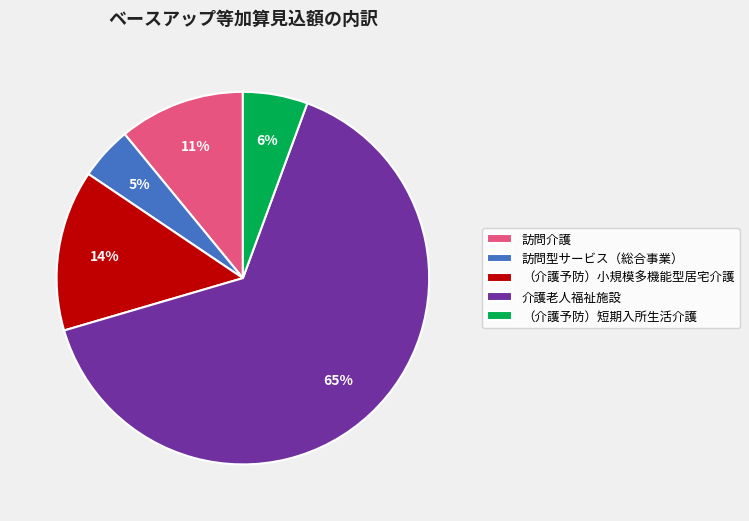

Which category has the biggest portion of the pie?

介護老人福祉施設